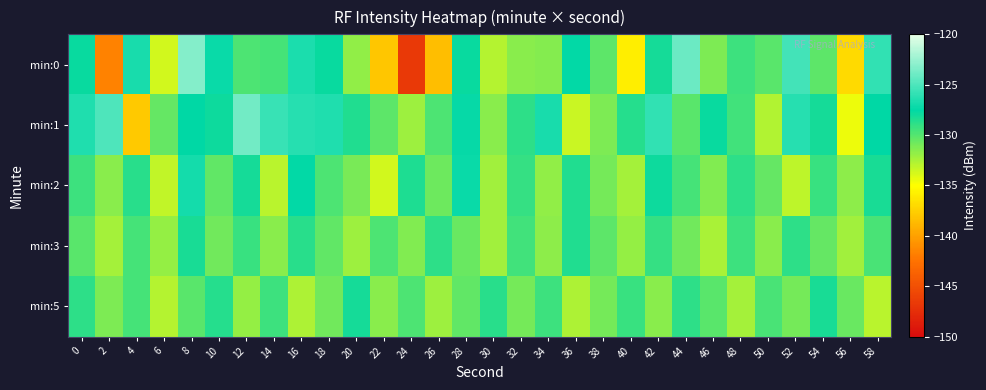

Between 58 and 46, which is larger?

58